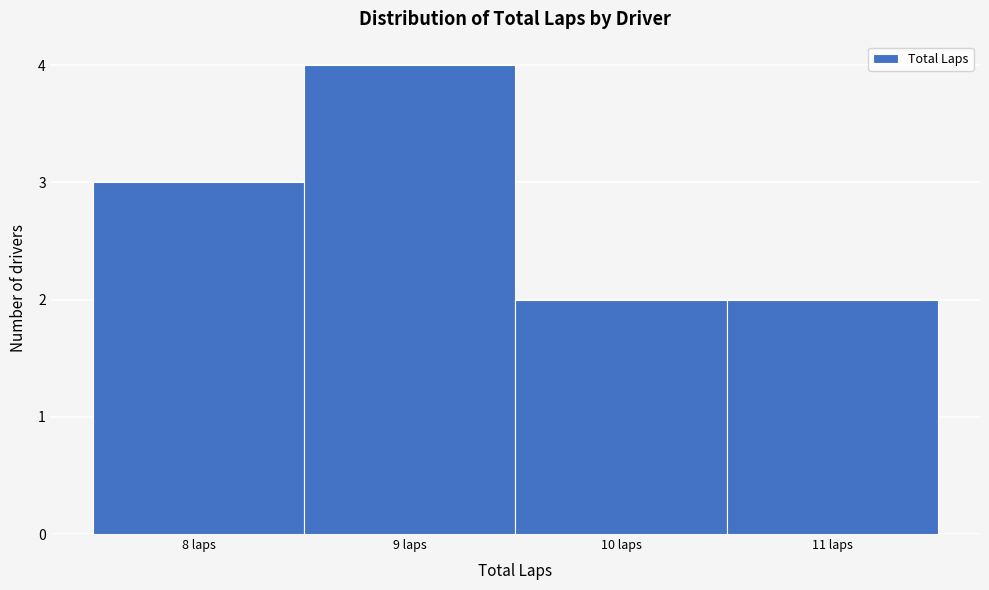

Reading left to right, list every bar in this chart as the range it spans on the x-axis followed by its height. The values are not printed on the chart, so give them approximately, as read against the axis.

7.5 to 8.5: 3
8.5 to 9.5: 4
9.5 to 10.5: 2
10.5 to 11.5: 2